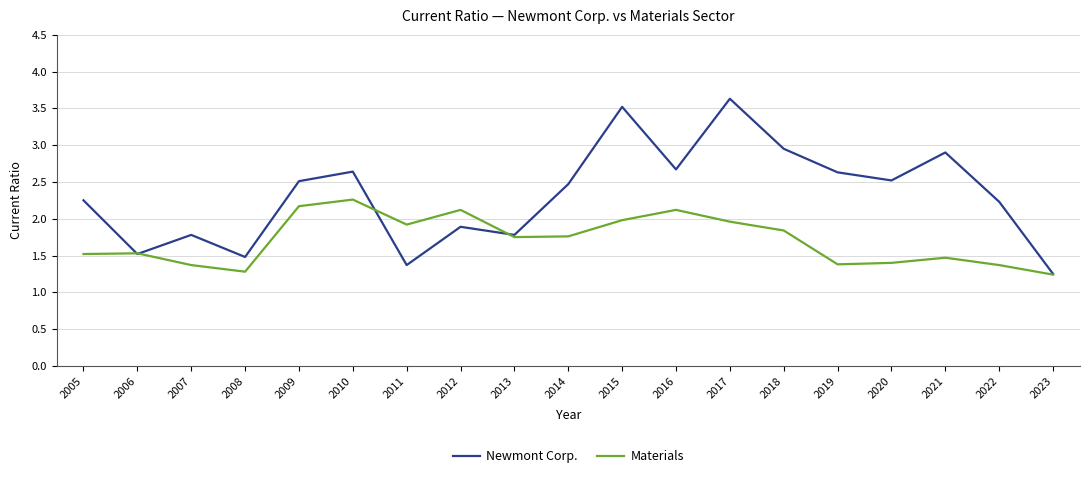

At which category is the sum across all series the highest?

2017